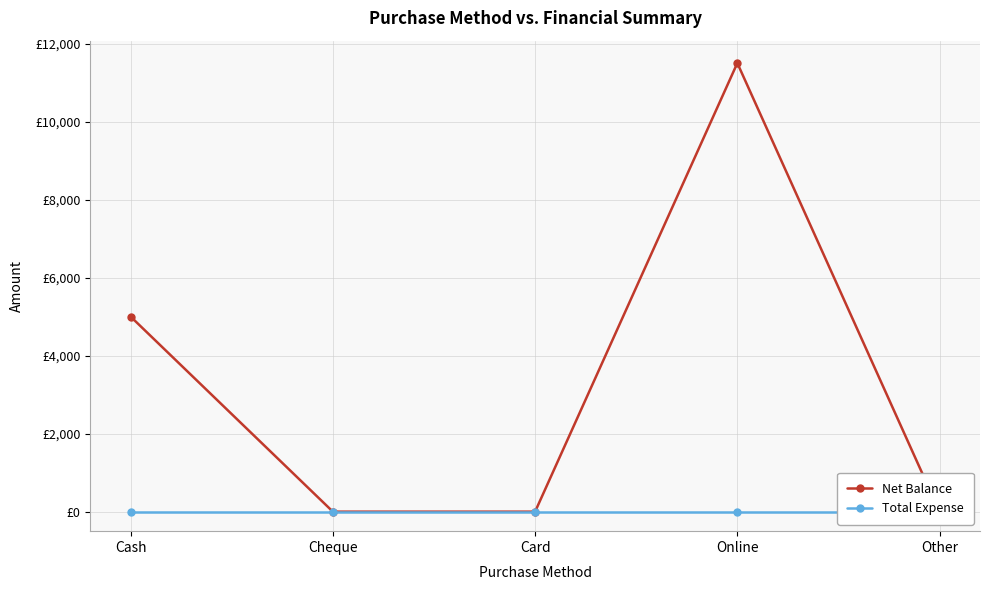

What are all the series names shown in the legend?

Net Balance, Total Expense